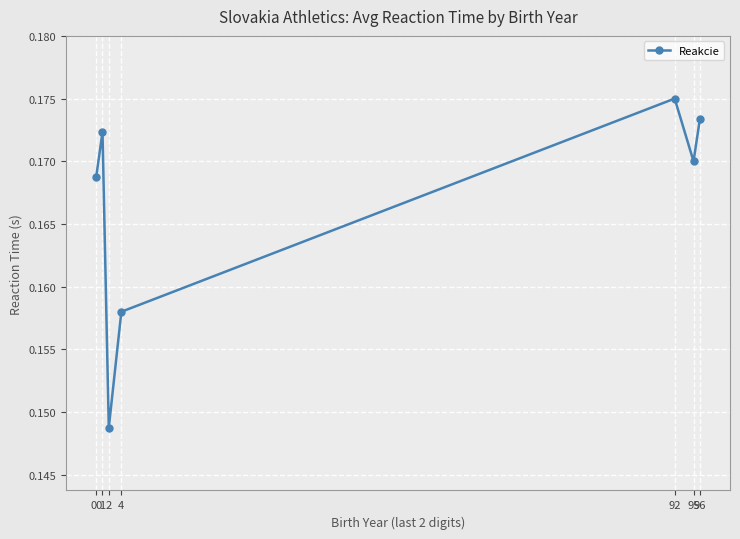

The value at 00 is 0.0. True or false?

False